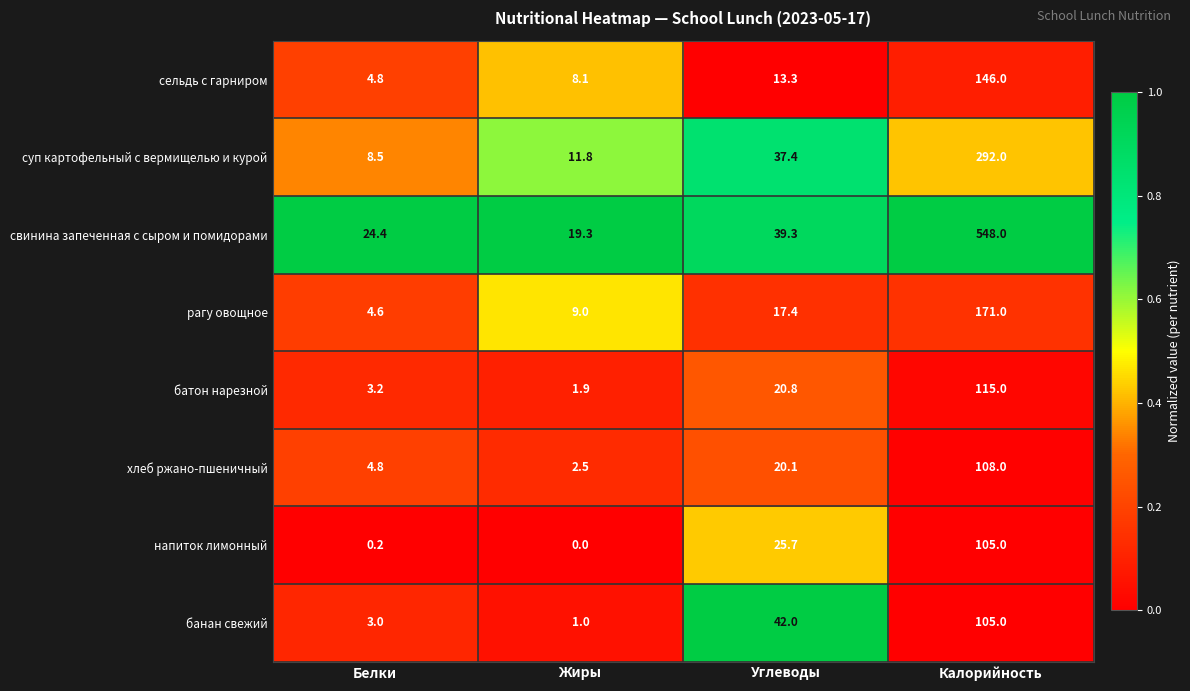

At which category is the sum across all series the highest?

Калорийность